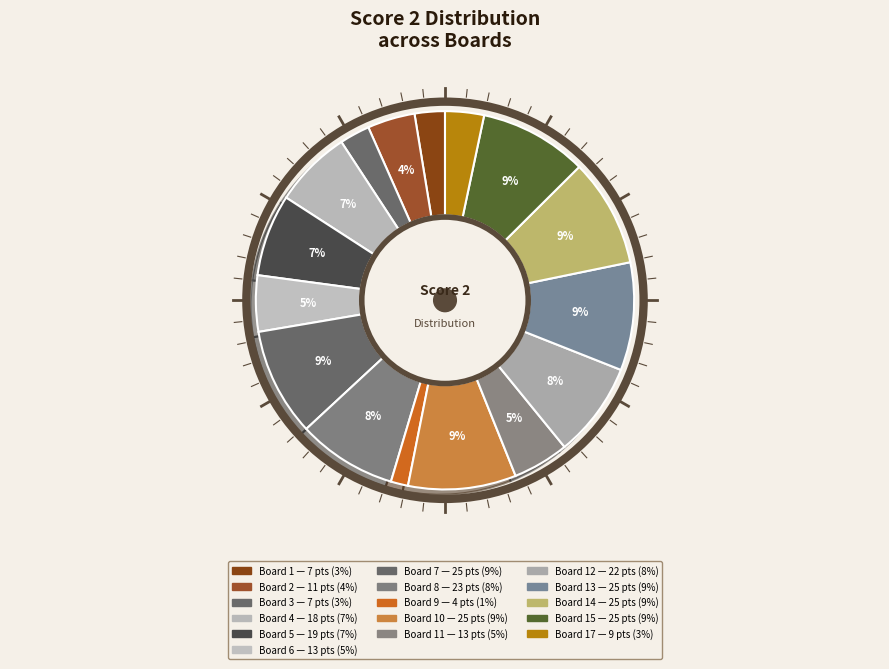

How many segments does this pie chart have?

16